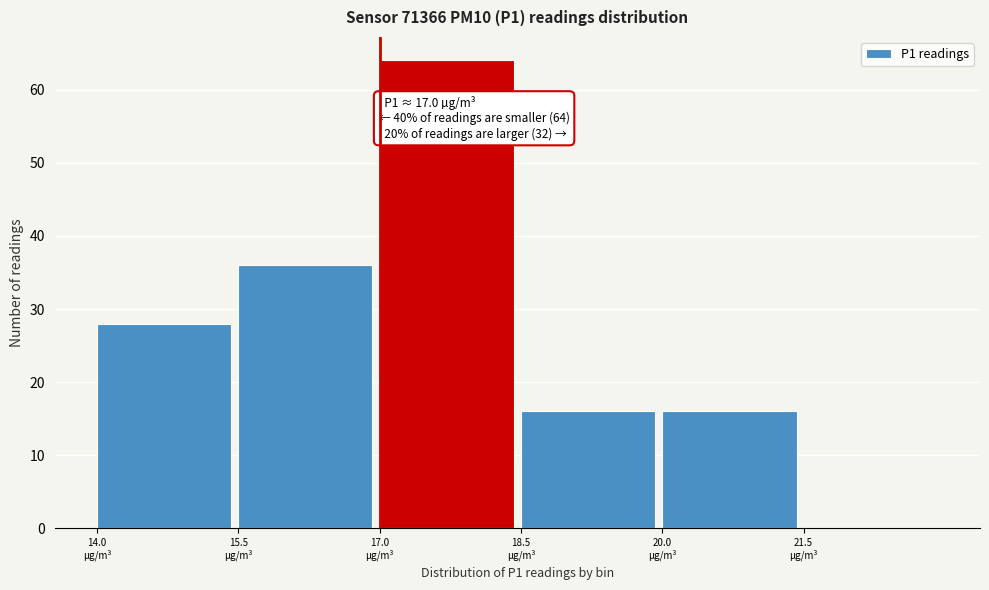

Over which range of the x-axis is the bar tallest?

17.0 to 18.5